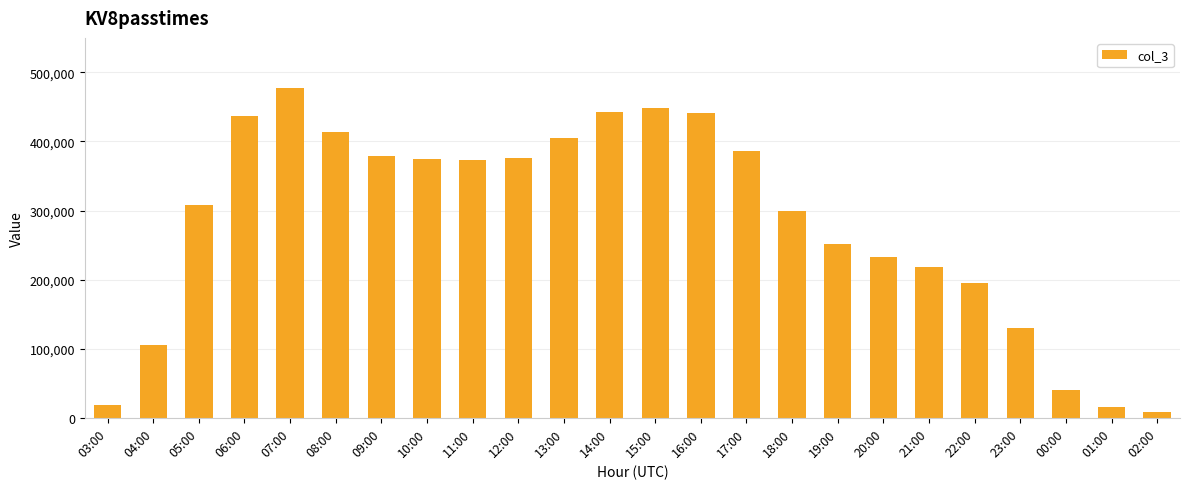

Read the value at 10:00, to the nearest 50.

374250